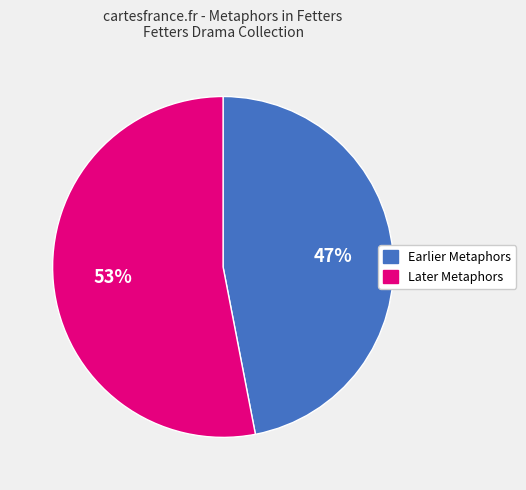

Which category has the smallest portion of the pie?

Earlier Metaphors